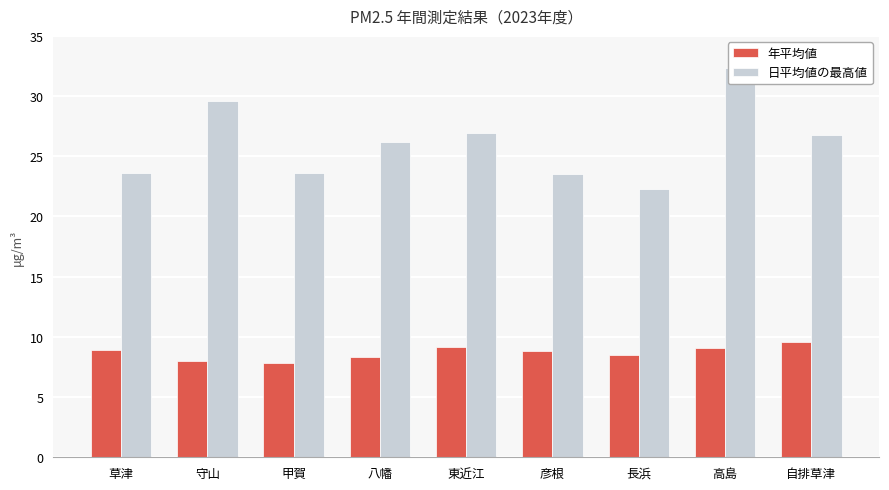

How many values in the 日平均値の最高値 series are below 26?

4